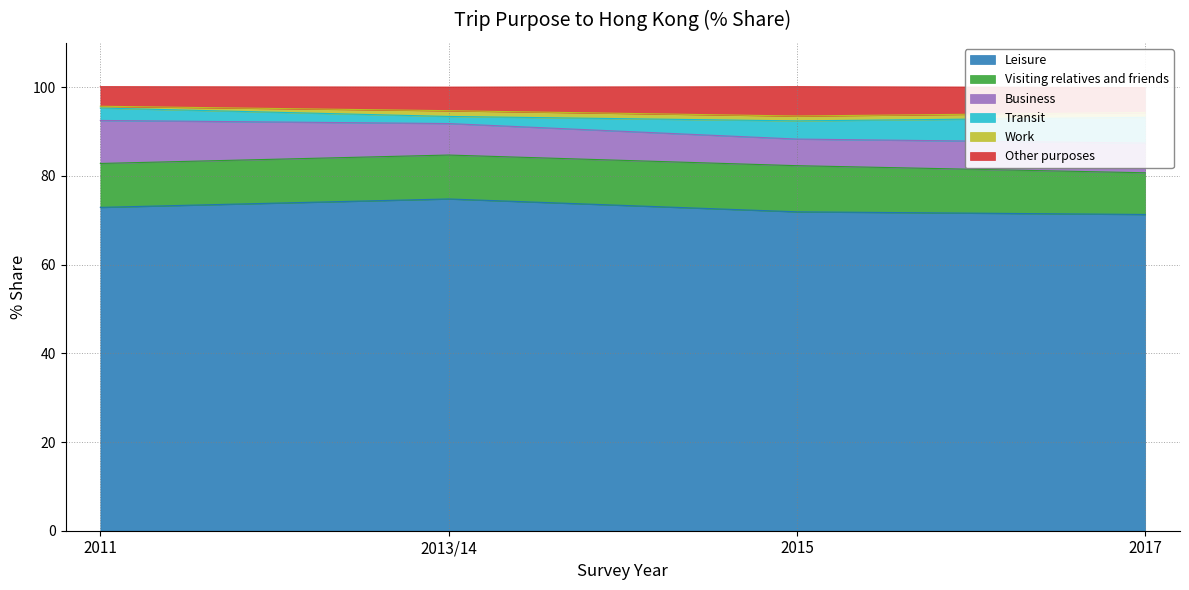

Is it true that Leisure equals 26.9 at 2011?

False